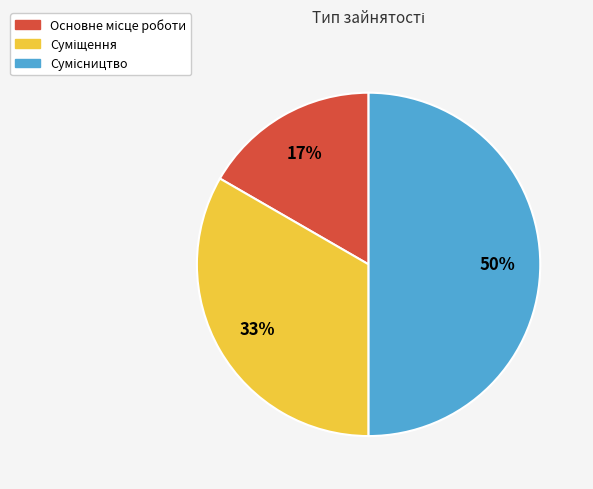

To the nearest percent, what is the difference between the largest and smallest slice percentages?

33%